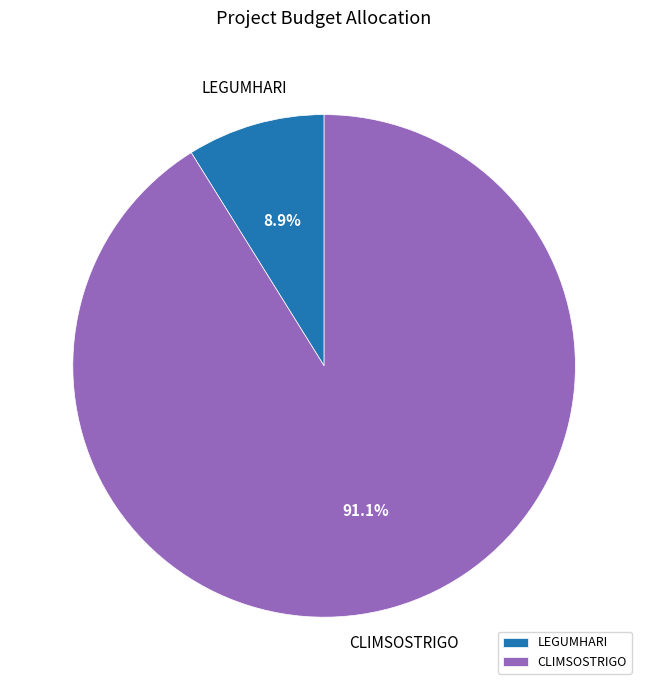

Does any single category account for the majority?

Yes